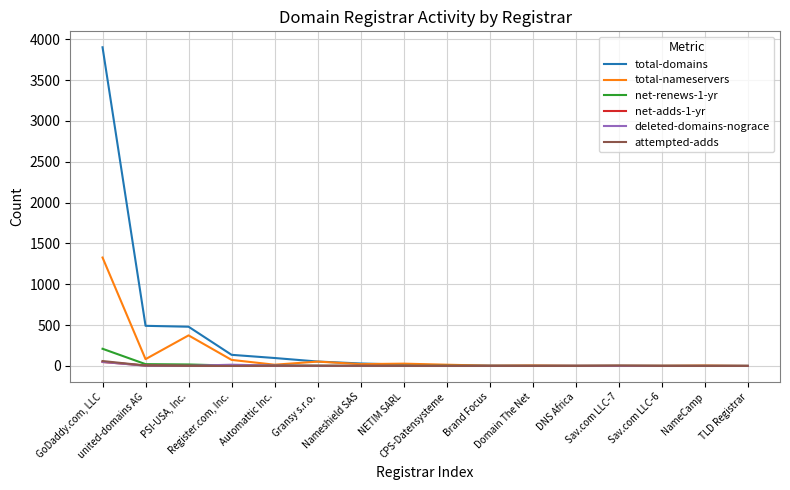

The value of net-adds-1-yr at GoDaddy.com, LLC is 48. True or false?

True